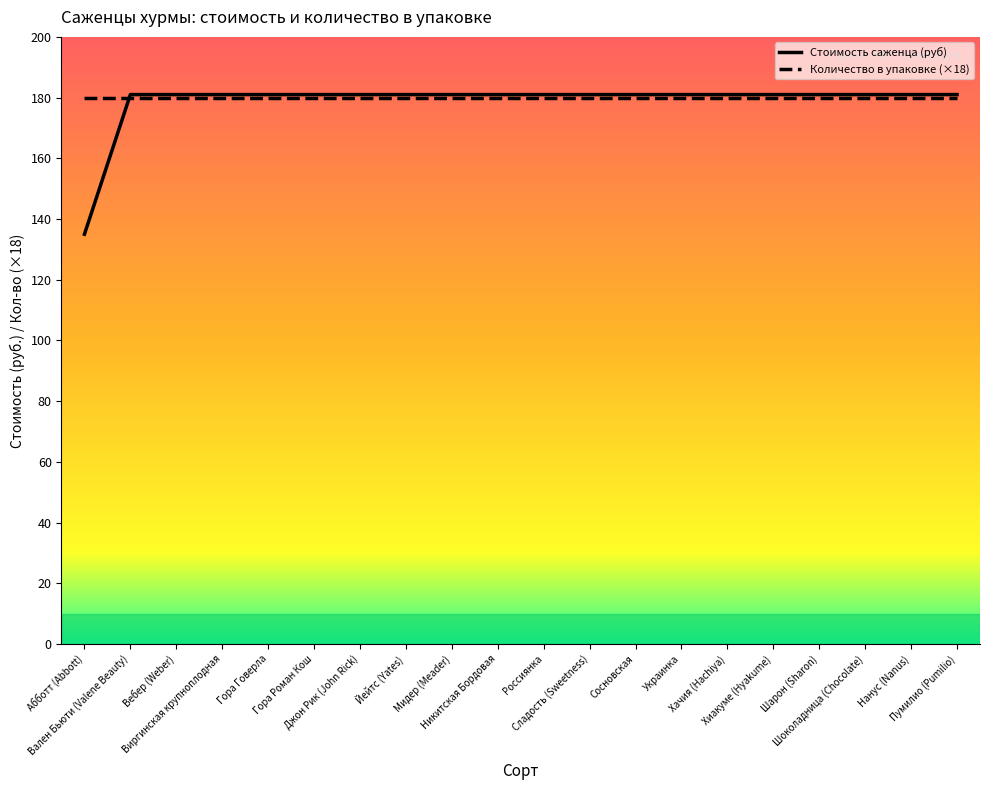

Rank the categories by value from highest to lowest.

Вален Бьюти (Valene Beauty), Вебер (Weber), Виргинская крупноплодная, Гора Говерла, Гора Роман Кош, Джон Рик (John Rick), Йейтс (Yates), Мидер (Meader), Никитская Бордовая, Россиянка, Сладость (Sweetness), Сосновская, Украинка, Хачия (Hachiya), Хиакуме (Hyakume), Шарон (Sharon), Шоколадница (Chocolate), Нанус (Nanus), Пумилио (Pumilio), Абботт (Abbott)